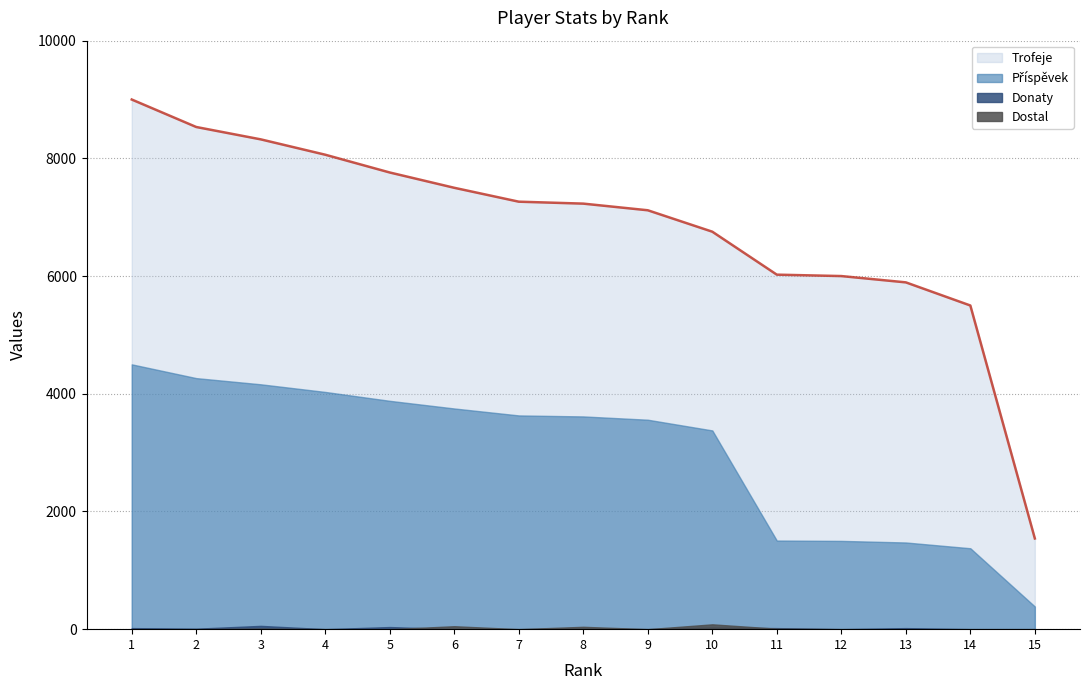

Which label corresponds to the smallest value in the chart?

4